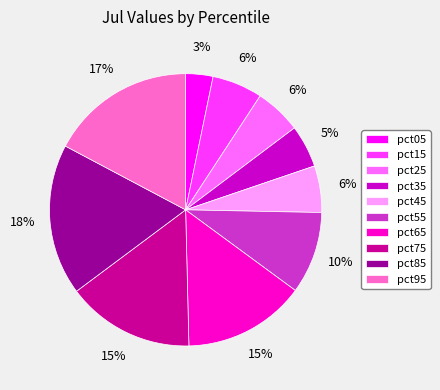

Does pct55 account for over 50% of the chart?

No